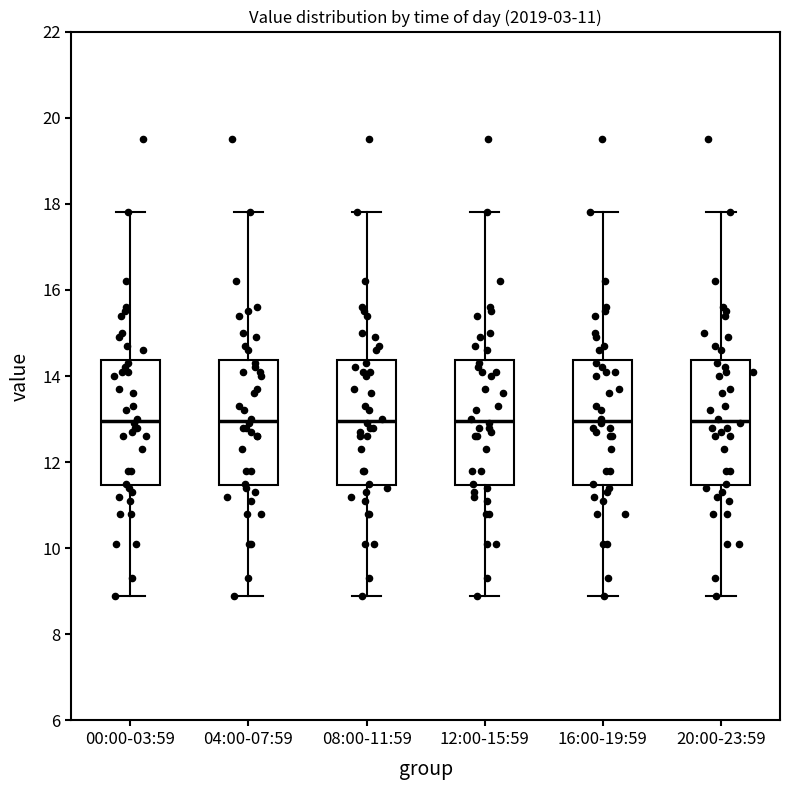

Where does the median line of the box for 04:00-07:59 sit on the y-axis? The values are not printed on the chart, so give them approximately, as read against the axis.

13.0